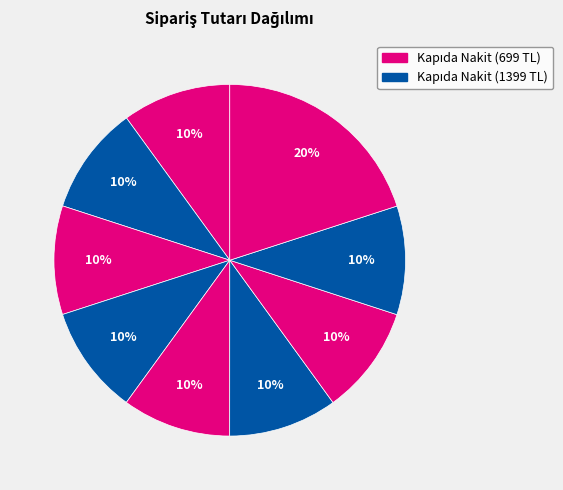

How many slices are in this pie chart?

9